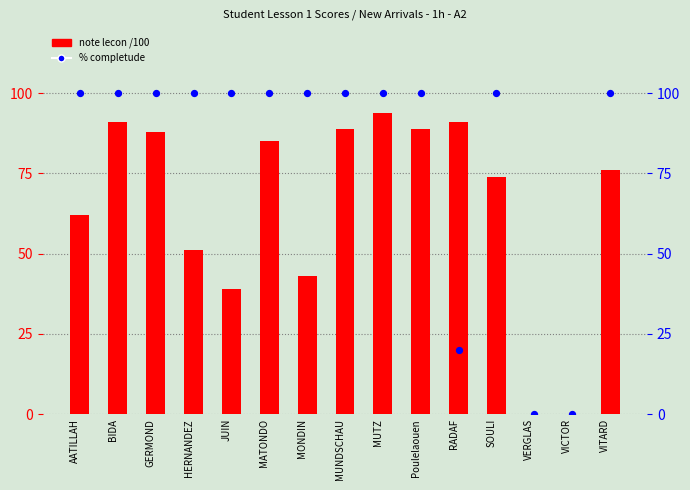

Which series reaches the minimum Y coordinate?

note lecon /100